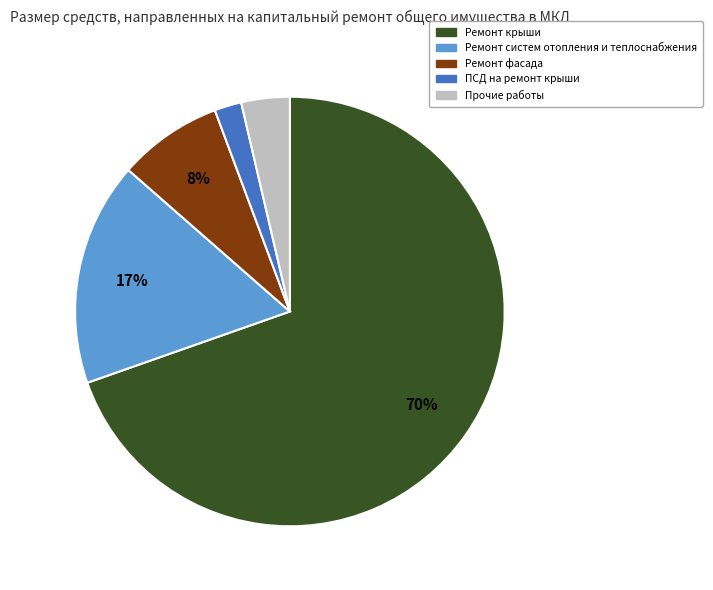

How many segments does this pie chart have?

5